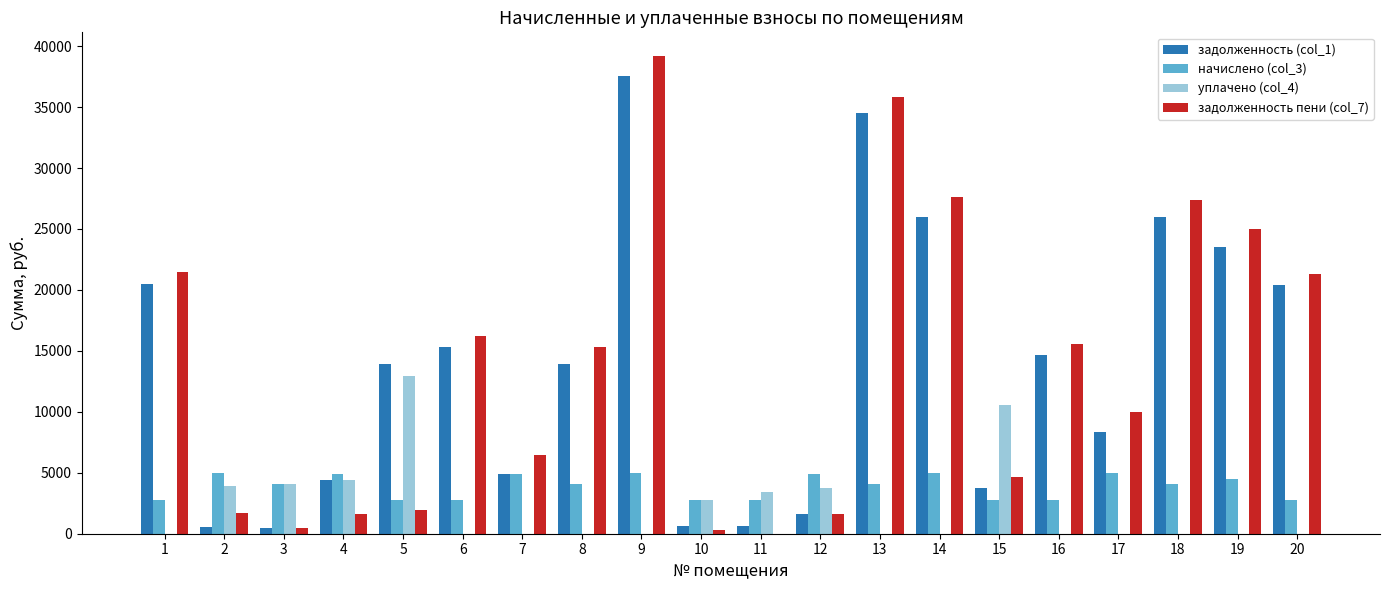

Which series changed the most between 5 and 17?

уплачено (col_4)